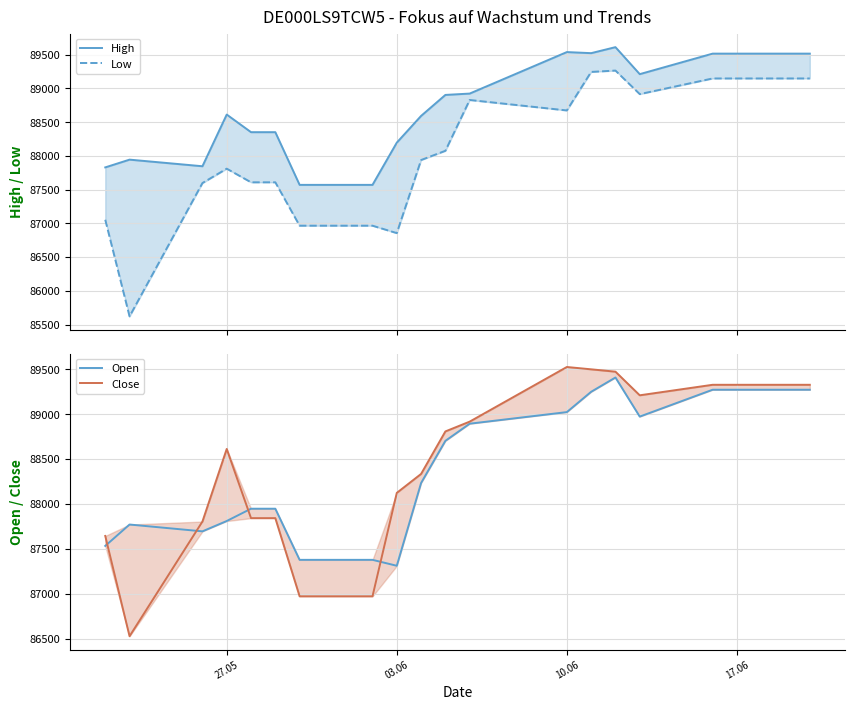

List the series in order of their peak value, lowest first.

Low, Open, Close, High